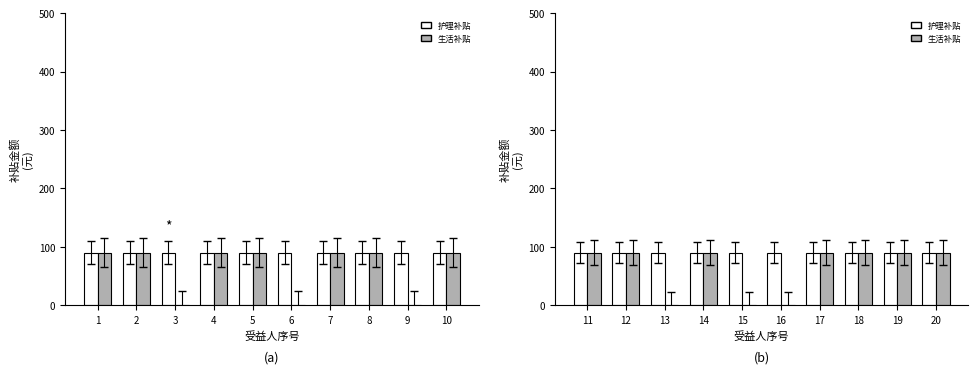

At which category is the sum across all series the highest?

11